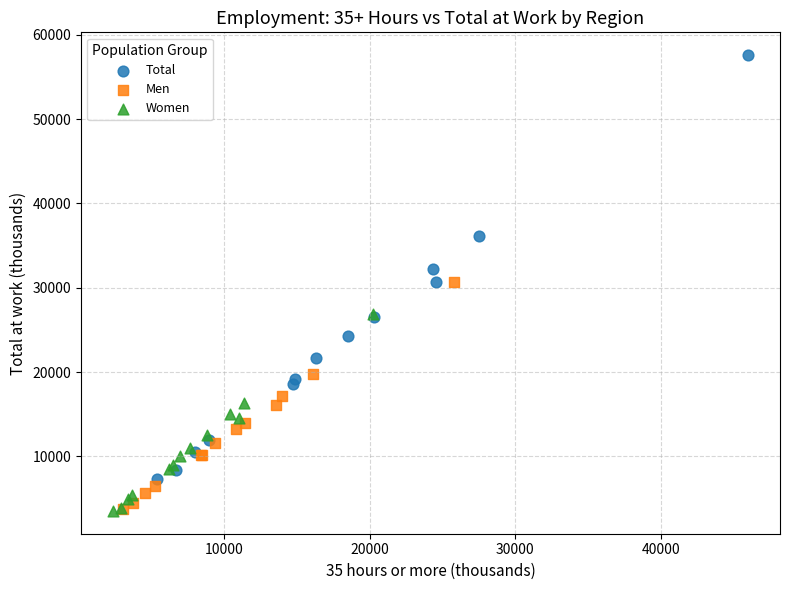

Which series has the largest Y range (max minus min)?

Total